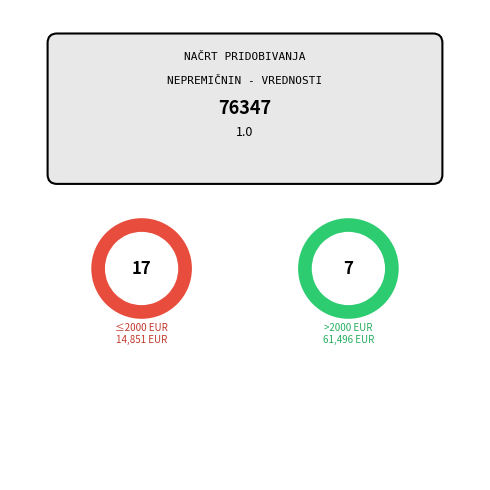

Does 791/9 represent more than half of the total?

No